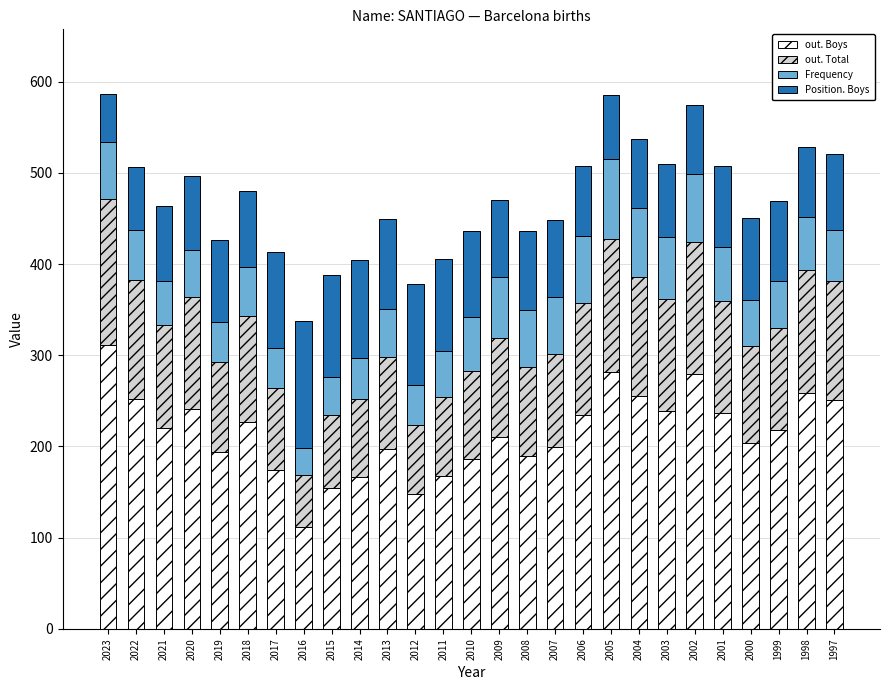

The value of out. Boys at 1997 is 133. True or false?

False